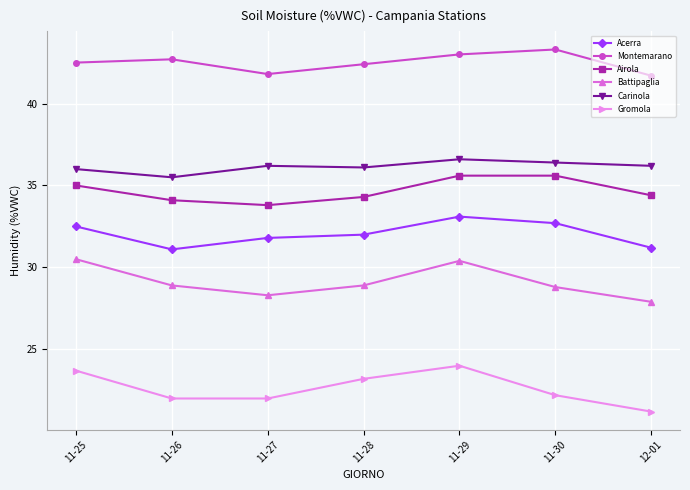

True or false: Montemarano and Acerra intersect in this chart.

False